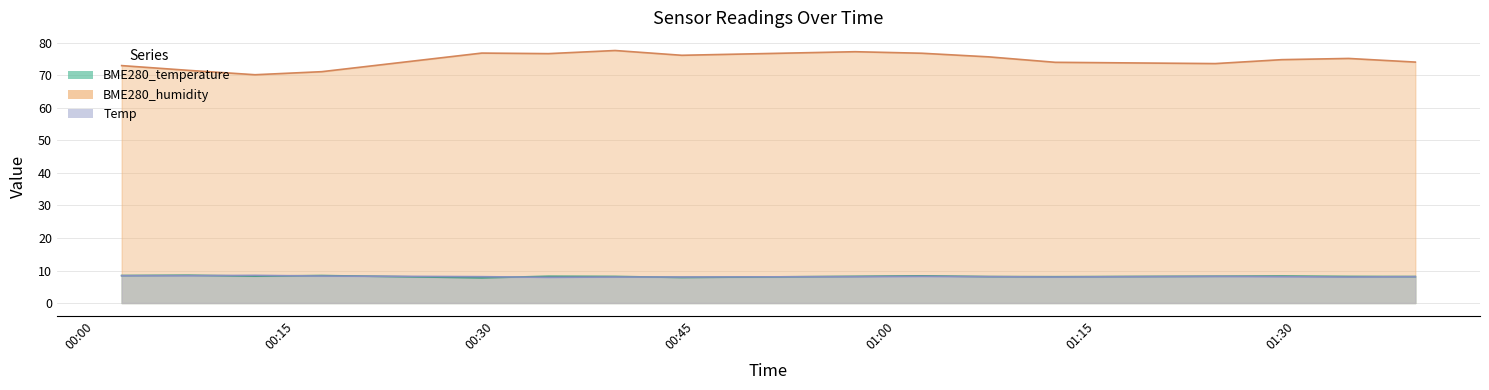

Reading left to right, list all the values displayed in this chart.

BME280_temperature: 2023/02/25 00:02=8.4	2023/02/25 00:29=7.8	2023/02/25 00:57=8.2	2023/02/25 01:24=8.2	2023/02/25 00:07=8.5	2023/02/25 00:34=8.2	2023/02/25 01:02=8.3	2023/02/25 01:29=8.3	2023/02/25 00:12=8.3	2023/02/25 00:39=8.2	2023/02/25 01:07=8.1	2023/02/25 01:34=8.2	2023/02/25 00:17=8.4	2023/02/25 00:44=7.9	2023/02/25 01:12=8.1	2023/02/25 01:39=8.1
BME280_humidity: 2023/02/25 00:02=73.0	2023/02/25 00:29=76.9	2023/02/25 00:57=77.3	2023/02/25 01:24=73.6	2023/02/25 00:07=71.5	2023/02/25 00:34=76.7	2023/02/25 01:02=76.8	2023/02/25 01:29=74.8	2023/02/25 00:12=70.2	2023/02/25 00:39=77.7	2023/02/25 01:07=75.7	2023/02/25 01:34=75.2	2023/02/25 00:17=71.1	2023/02/25 00:44=76.2	2023/02/25 01:12=74.0	2023/02/25 01:39=74.1
Temp: 2023/02/25 00:02=8.4	2023/02/25 00:29=8.1	2023/02/25 00:57=8.1	2023/02/25 01:24=8.2	2023/02/25 00:07=8.4	2023/02/25 00:34=7.9	2023/02/25 01:02=8.2	2023/02/25 01:29=8.1	2023/02/25 00:12=8.5	2023/02/25 00:39=8.0	2023/02/25 01:07=8.1	2023/02/25 01:34=8.0	2023/02/25 00:17=8.3	2023/02/25 00:44=8.0	2023/02/25 01:12=8.0	2023/02/25 01:39=8.1